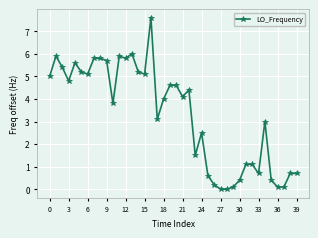

What is the value of the 36th point from the left?

0.4